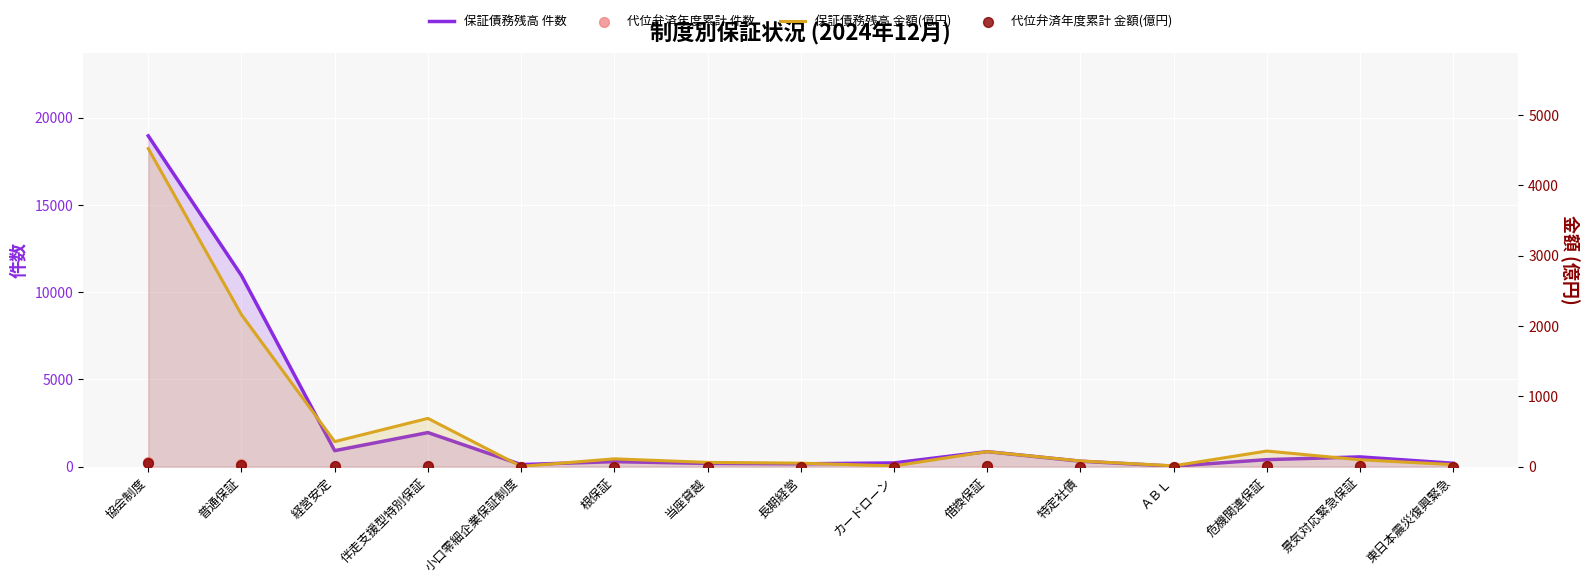

What is the total value across all series at 長期経営?

215.6